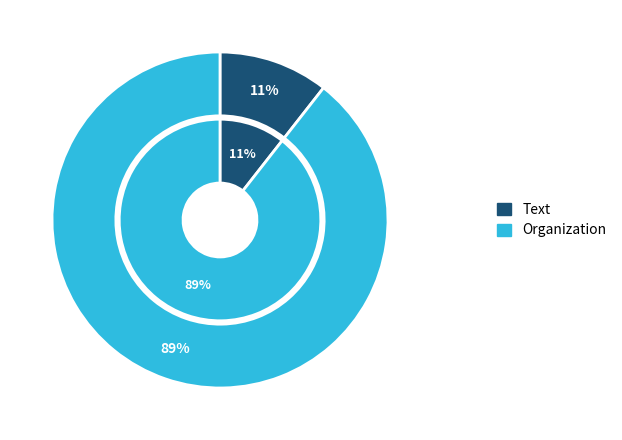

Combined, do Organization and Text account for over 50%?

Yes